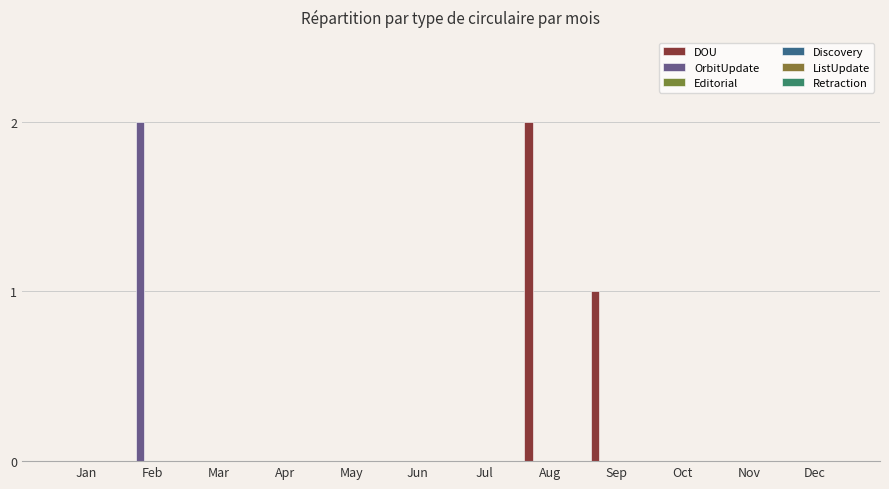

At which category is the sum across all series the highest?

Feb